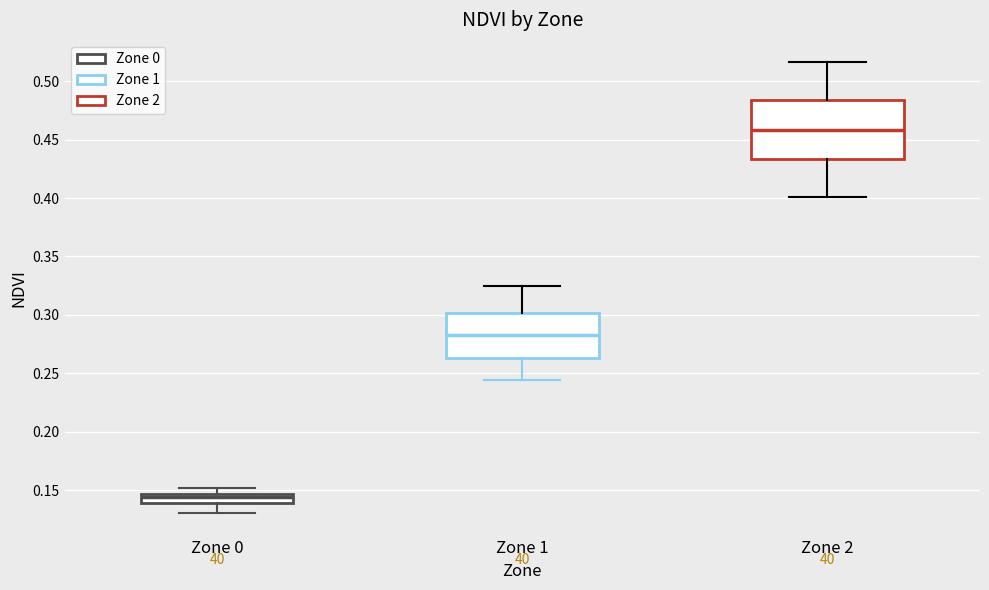

Where does the median line of the box for Zone 2 sit on the y-axis? The values are not printed on the chart, so give them approximately, as read against the axis.

0.460